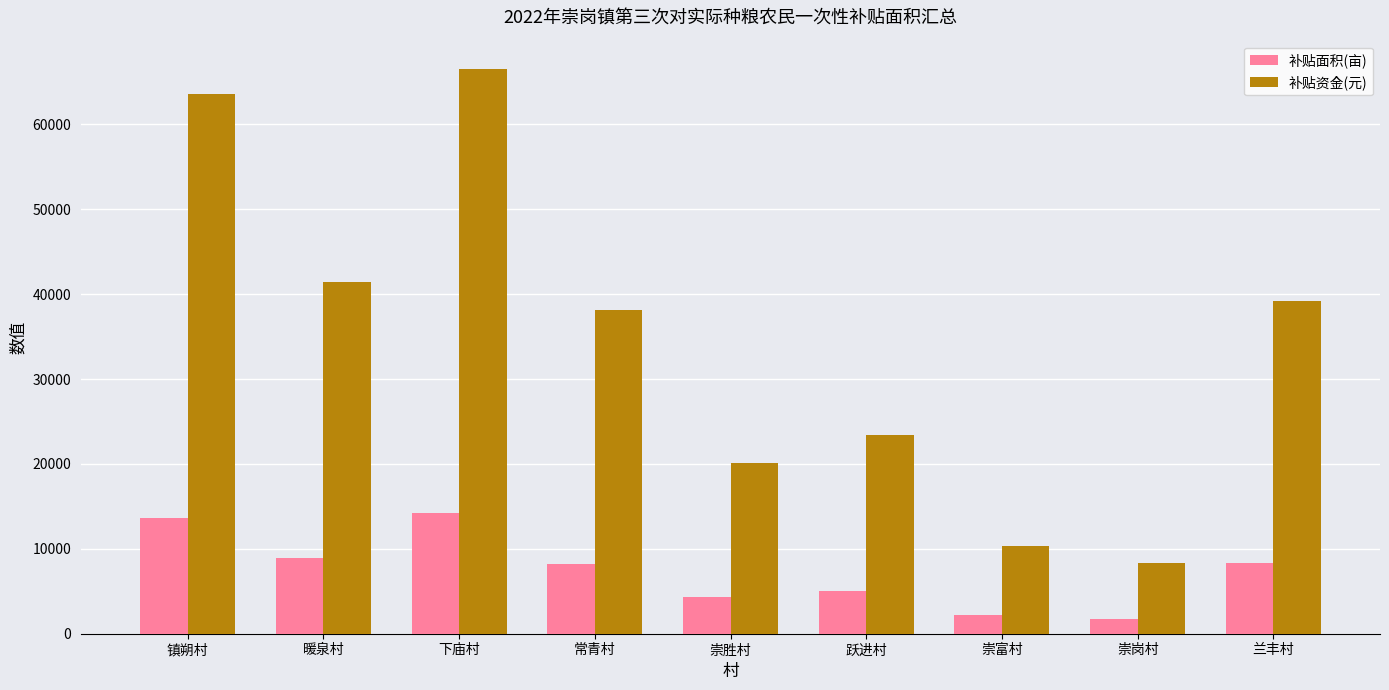

What is the smallest value displayed?

1786.0